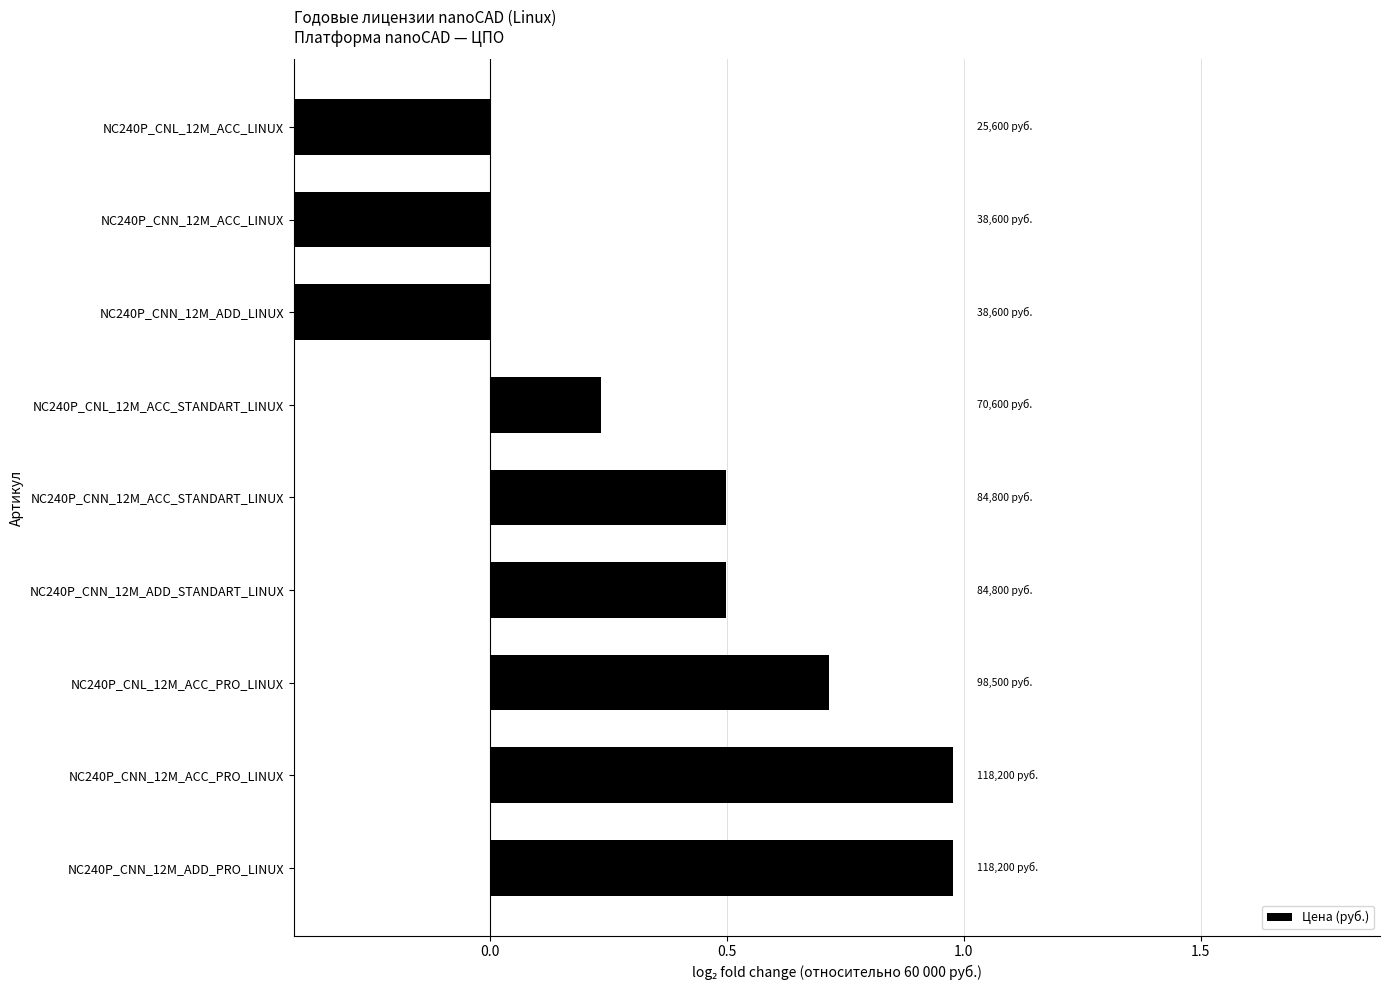

What is the sum of all values?

1.4